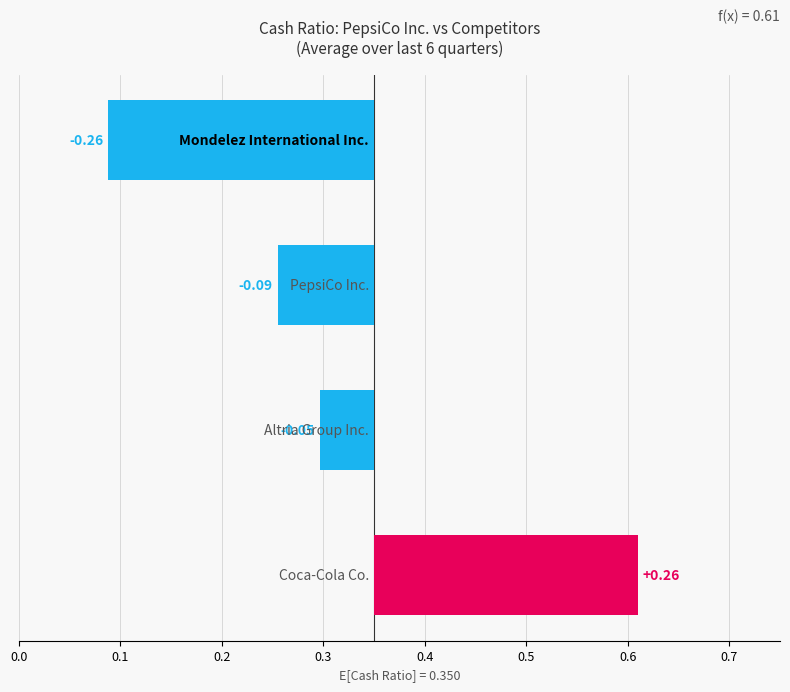

What is the minimum value for Coca-Cola Co.?

0.6